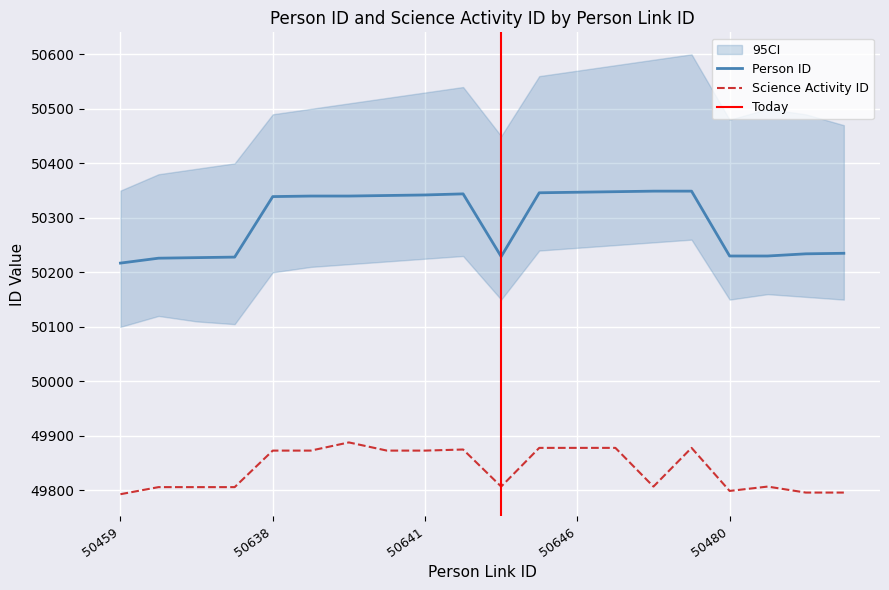

How many values in the Science Activity ID series exceed 49873?

6